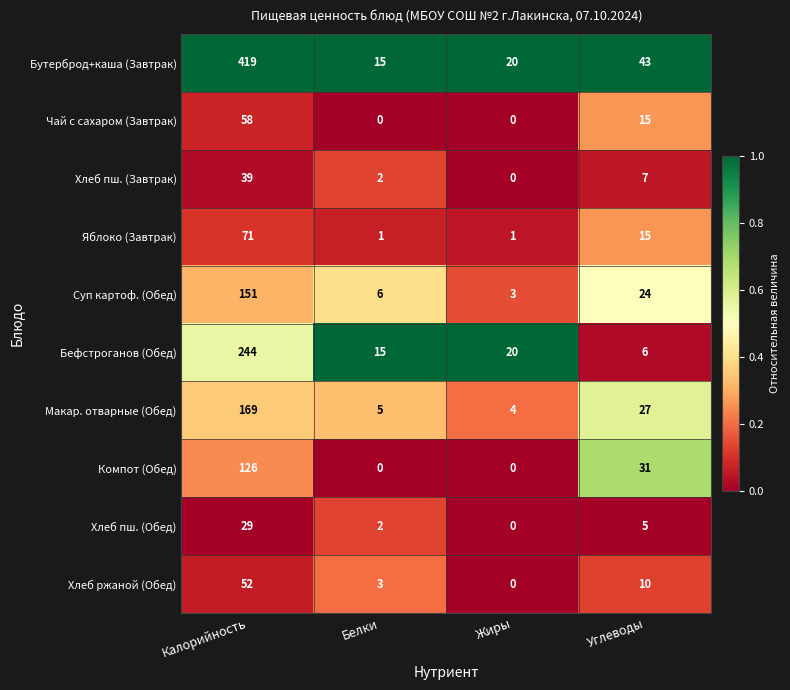

What is the sum of all Макар. отварные (Обед) values?

205